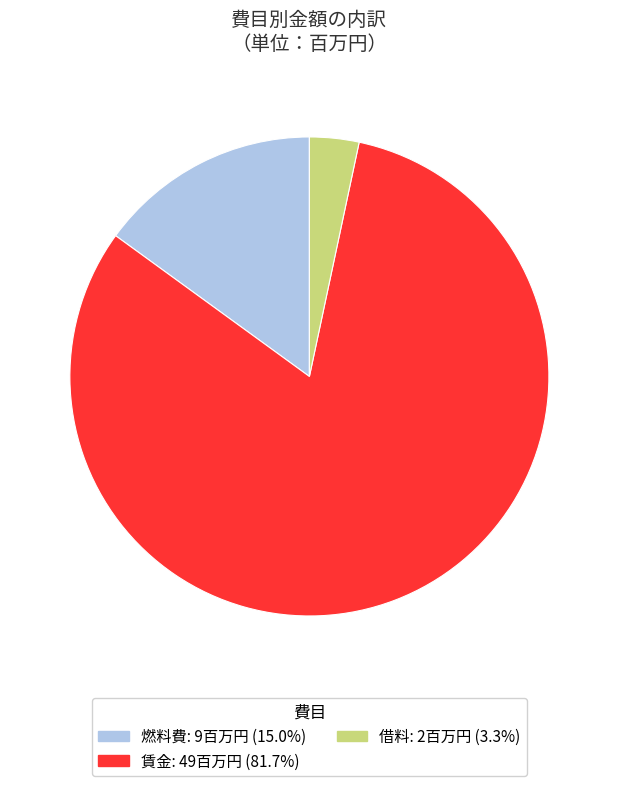

Rank the categories by value from lowest to highest.

借料, 燃料費, 賃金